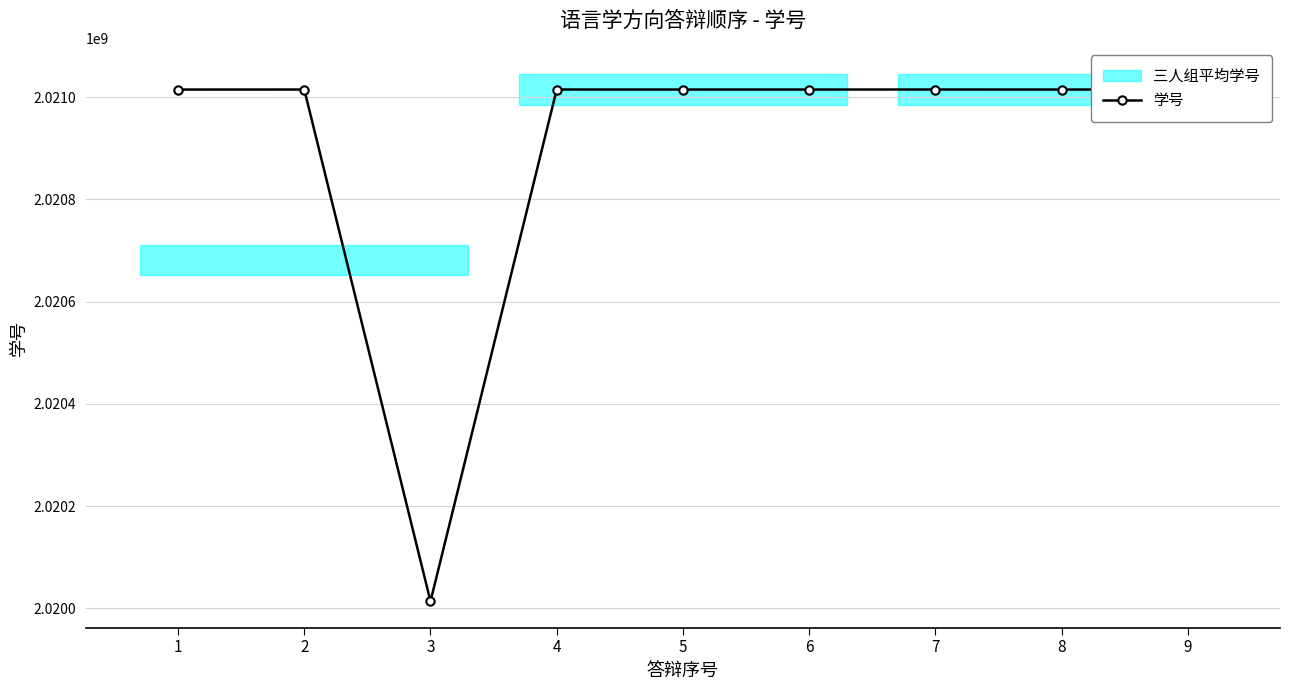

What is the value of the 1st point from the left?

2021015190